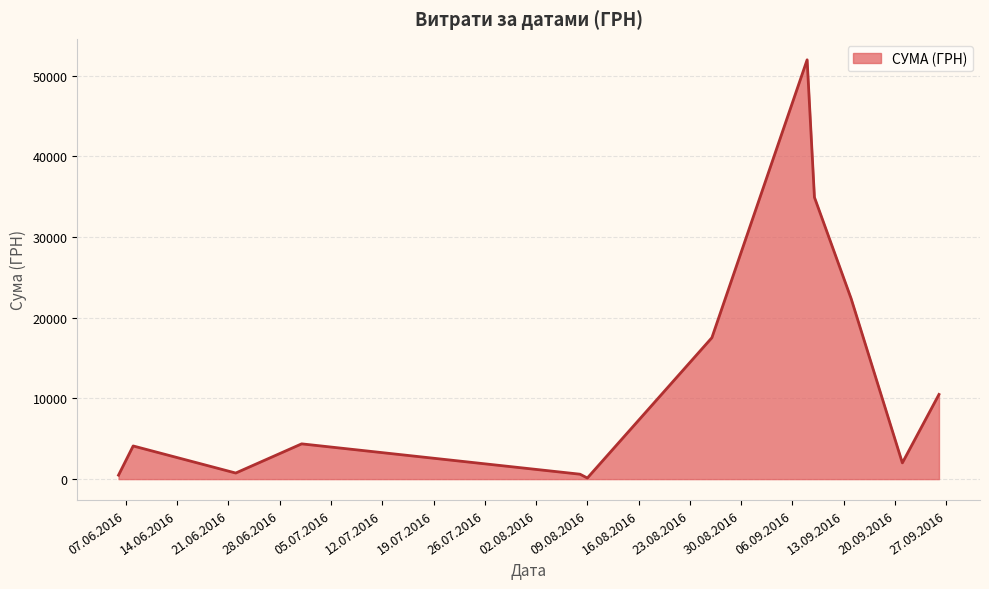

What is the greatest value displayed?

51980.0